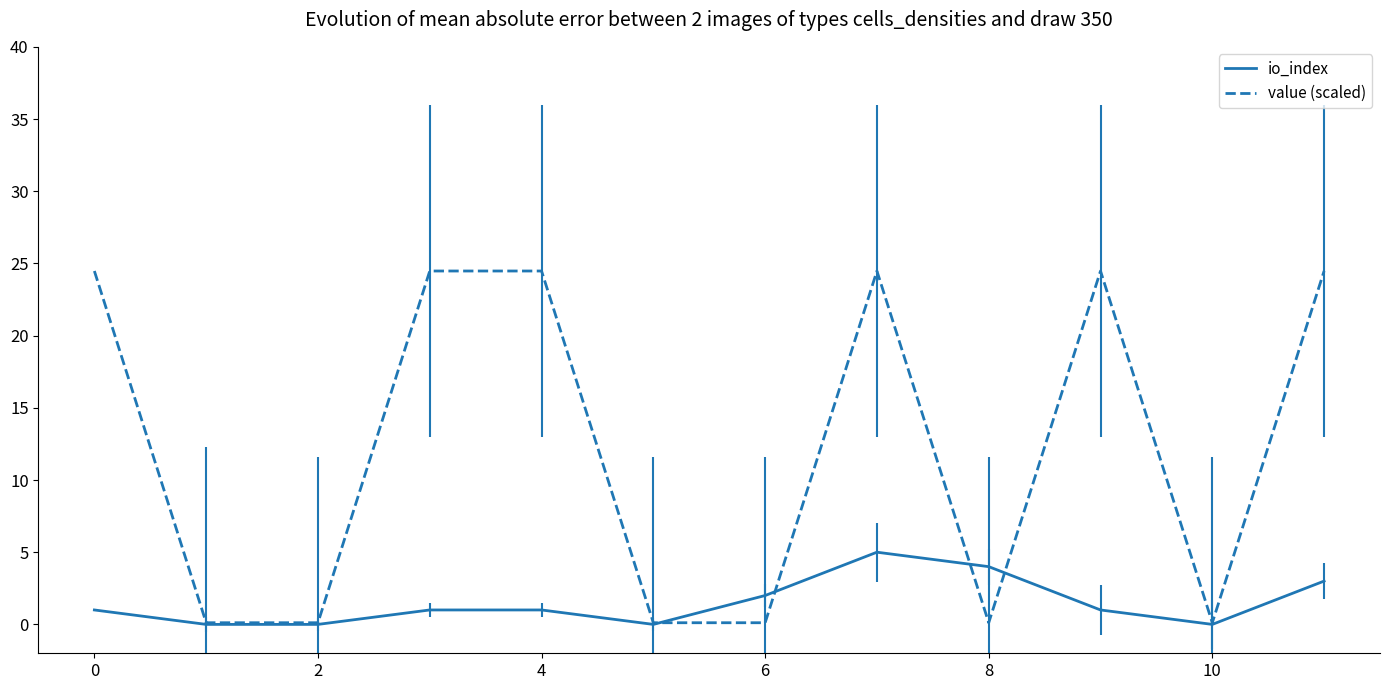

How many categories are shown in the chart?

12